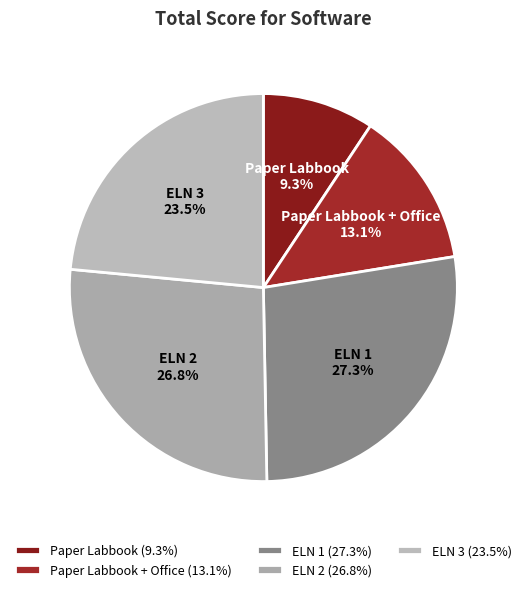

Count the number of slices in the pie.

5